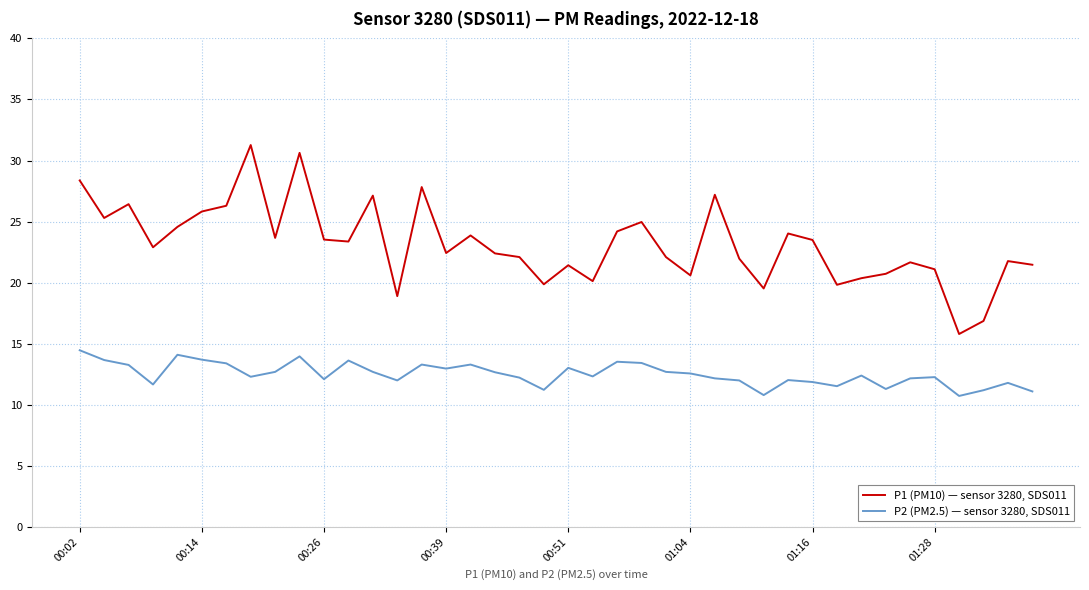

Which series has the widest spread of values?

P1 (PM10) — sensor 3280, SDS011